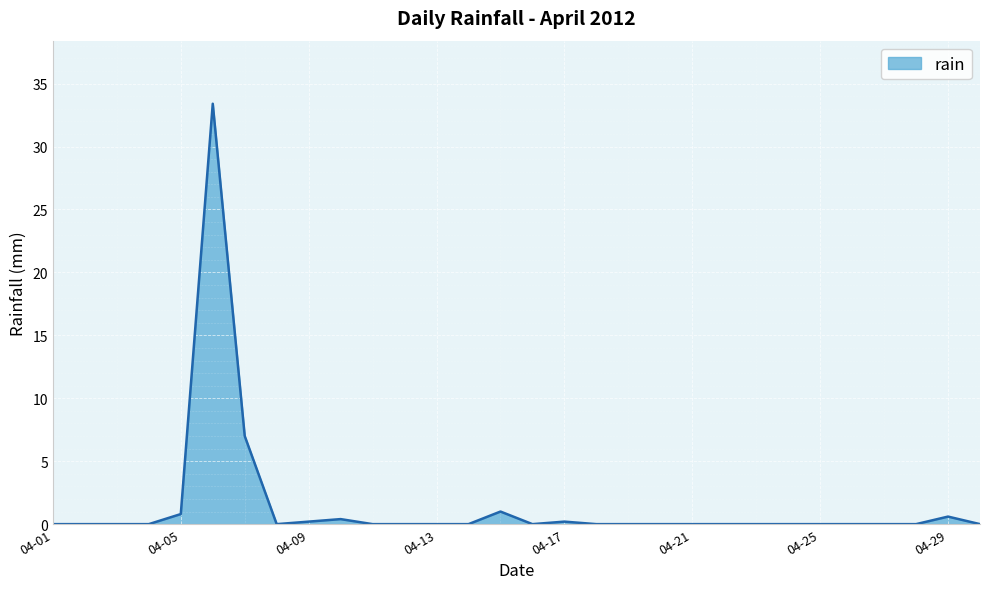

What is the difference between the maximum and minimum values?

33.4